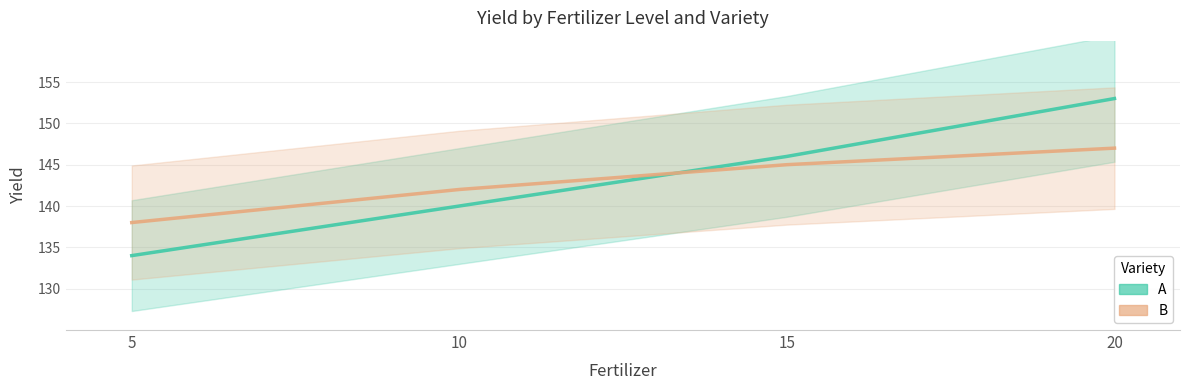

What is the sum of all A values?

573